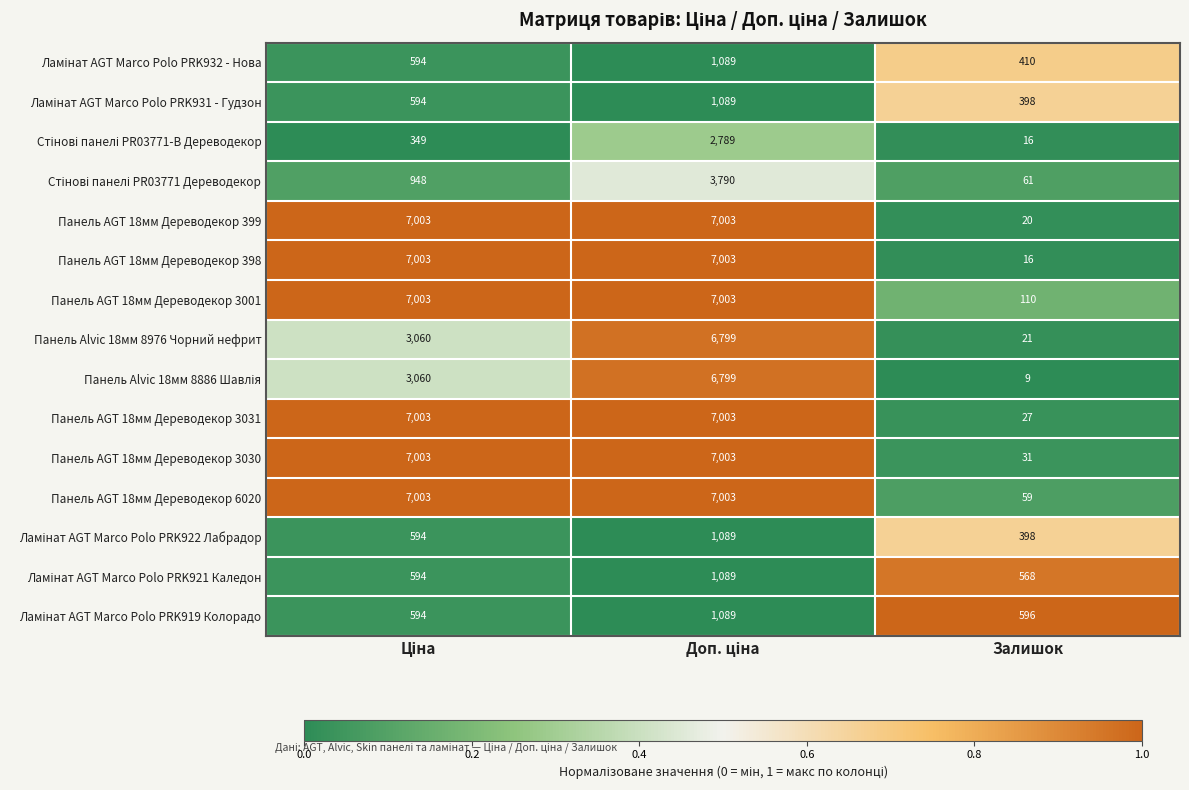

Which series has the largest total across all categories?

Панель AGT 18мм Дереводекор 3001